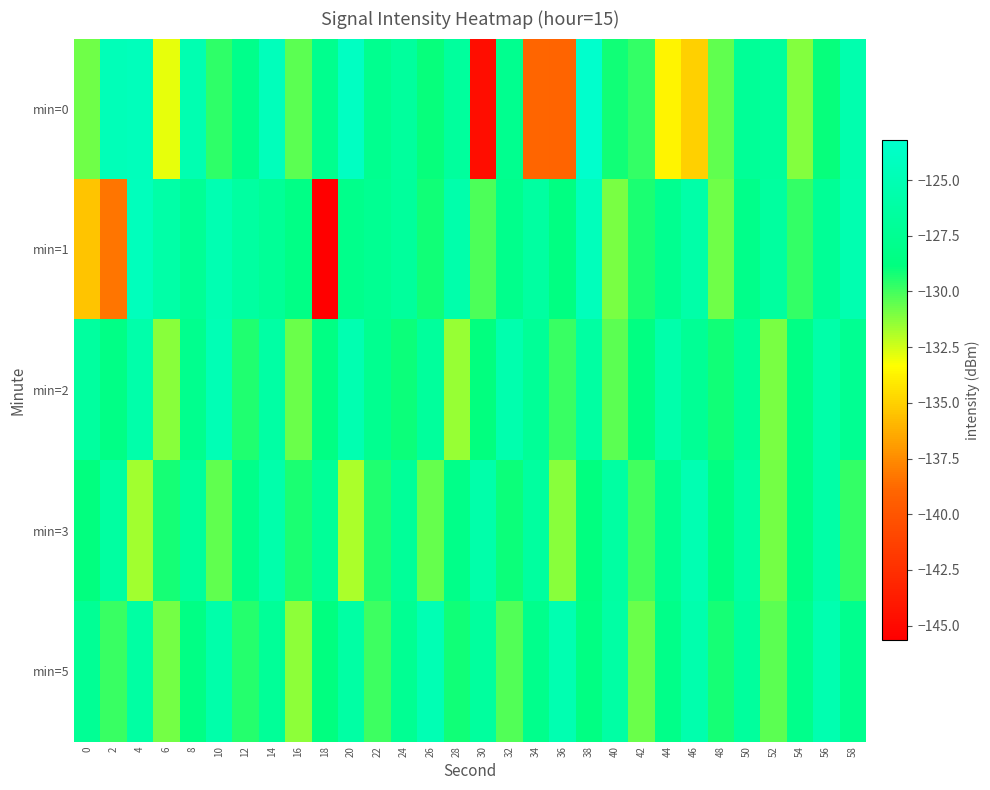

Reading right to left, what are all the values shown in this chart?

min=0: 58=-125.4	56=-129.0	54=-131.1	52=-126.7	50=-127.1	48=-130.5	46=-135.0	44=-133.7	42=-129.7	40=-129.1	38=-123.2	36=-139.1	34=-138.9	32=-127.8	30=-144.7	28=-126.6	26=-129.0	24=-126.7	22=-127.7	20=-124.0	18=-127.8	16=-130.4	14=-124.5	12=-128.0	10=-129.6	8=-125.2	6=-132.9	4=-124.5	2=-124.7	0=-130.8
min=1: 58=-125.3	56=-127.2	54=-129.7	52=-126.5	50=-128.1	48=-130.8	46=-125.9	44=-127.6	42=-129.3	40=-131.0	38=-124.5	36=-128.7	34=-126.4	32=-127.9	30=-130.2	28=-125.6	26=-129.1	24=-126.8	22=-127.5	20=-128.0	18=-145.6	16=-128.4	14=-127.1	12=-126.4	10=-125.1	8=-127.2	6=-126.0	4=-124.4	2=-138.3	0=-135.4
min=2: 58=-127.5	56=-125.8	54=-128.4	52=-131.0	50=-126.9	48=-129.1	46=-127.3	44=-125.6	42=-128.7	40=-130.4	38=-126.3	36=-129.8	34=-127.1	32=-125.4	30=-128.9	28=-131.5	26=-126.8	24=-129.0	22=-127.6	20=-125.2	18=-128.5	16=-130.7	14=-126.1	12=-129.4	10=-124.9	8=-127.8	6=-131.2	4=-125.7	2=-128.3	0=-126.5
min=3: 58=-129.7	56=-126.0	54=-128.5	52=-130.9	50=-126.2	48=-128.7	46=-125.1	44=-127.6	42=-130.0	40=-126.3	38=-128.8	36=-131.2	34=-126.5	32=-129.0	30=-125.7	28=-128.2	26=-130.6	24=-126.9	22=-129.4	20=-131.8	18=-127.0	16=-129.3	14=-125.6	12=-128.1	10=-130.5	8=-126.8	6=-129.2	4=-131.7	2=-126.4	0=-128.9
min=5: 58=-127.8	56=-125.3	54=-128.0	52=-130.4	50=-126.7	48=-129.2	46=-125.5	44=-128.2	42=-130.7	40=-126.1	38=-128.6	36=-125.2	34=-127.9	32=-130.3	30=-126.6	28=-129.1	26=-125.0	24=-127.4	22=-129.9	20=-126.1	18=-128.8	16=-131.3	14=-127.0	12=-129.5	10=-125.7	8=-128.4	6=-130.9	4=-126.2	2=-129.8	0=-127.3